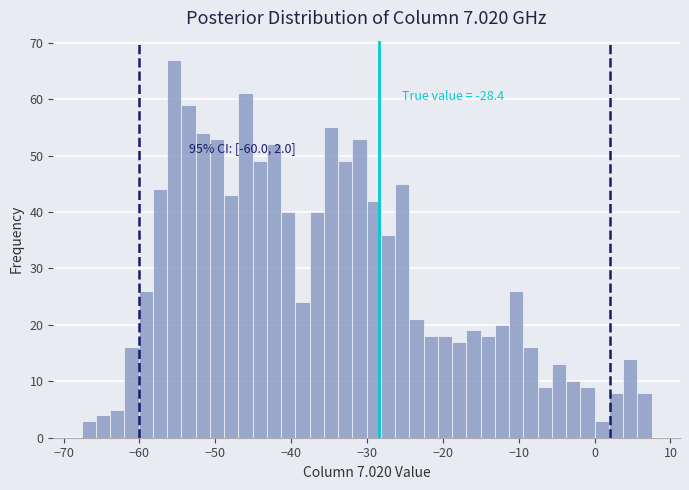

Read against the x-axis, roughly where is the centre of the tallest bar?

-55